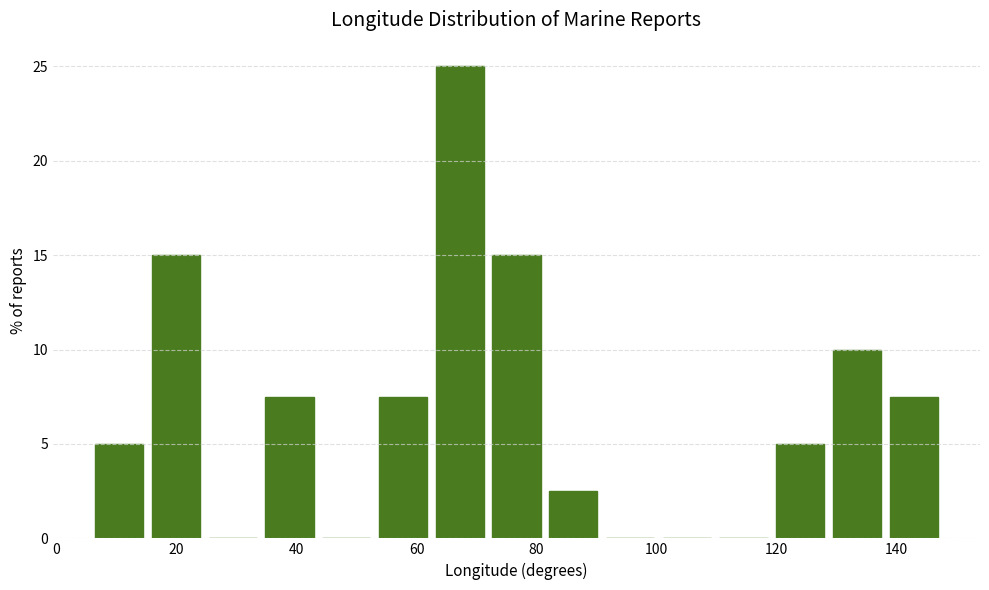

What is the height of the bar covering 62 to 72 on the x-axis? Neither the bar edges nor the heights are printed on the chart, so give them approximately, as read against the axes.

25.0